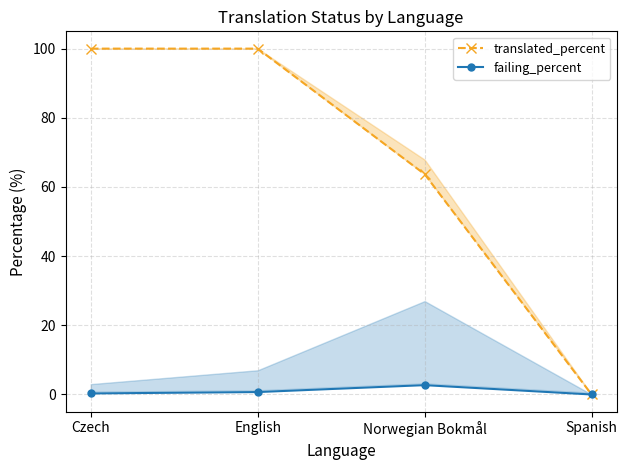

The failing_percent series shows 0.0 at Spanish. True or false?

True